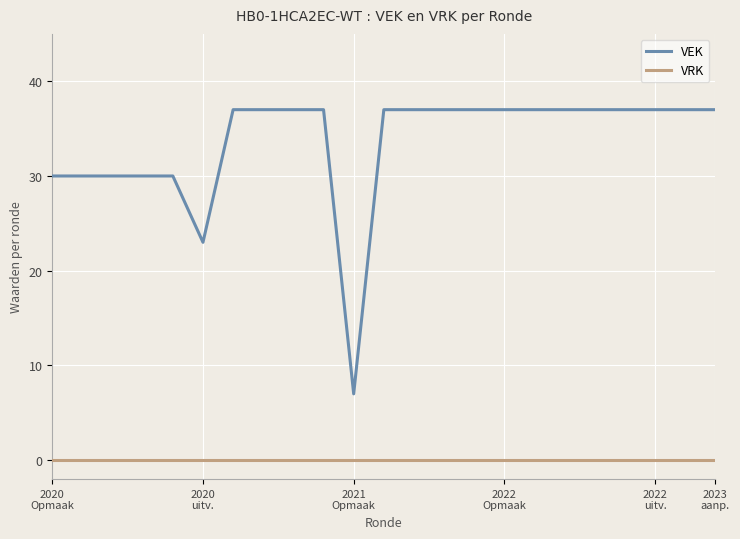

Does the chart have visible grid lines?

Yes